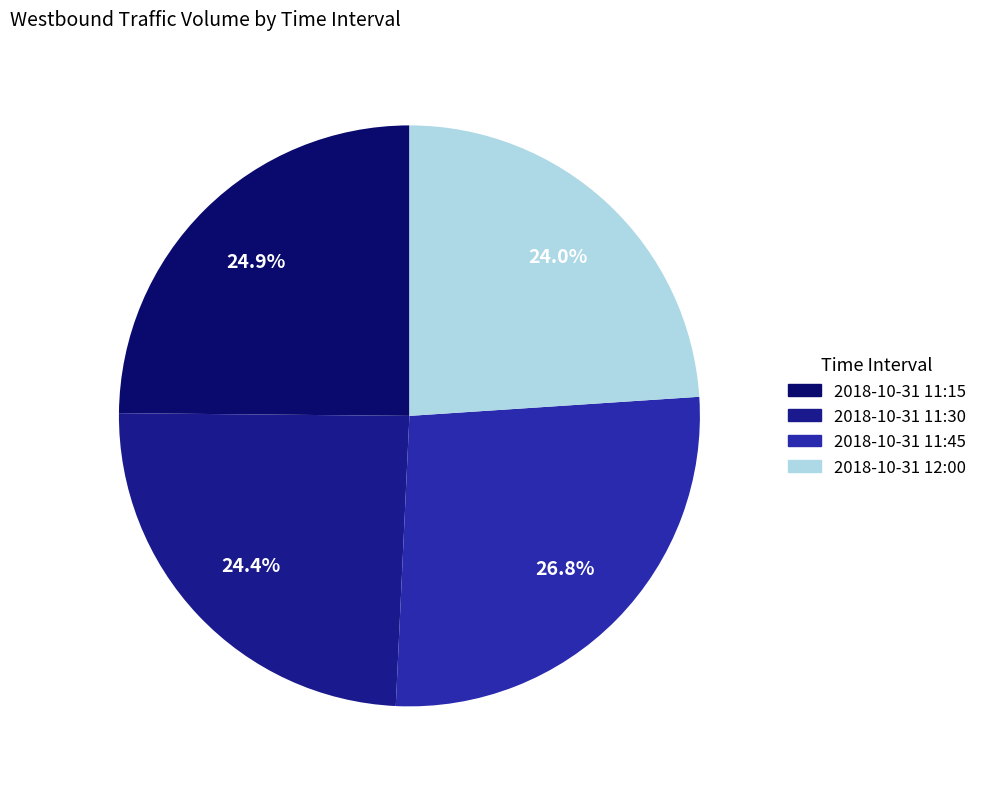

The 2018-10-31 11:30 slice represents 39% of the pie. True or false?

False